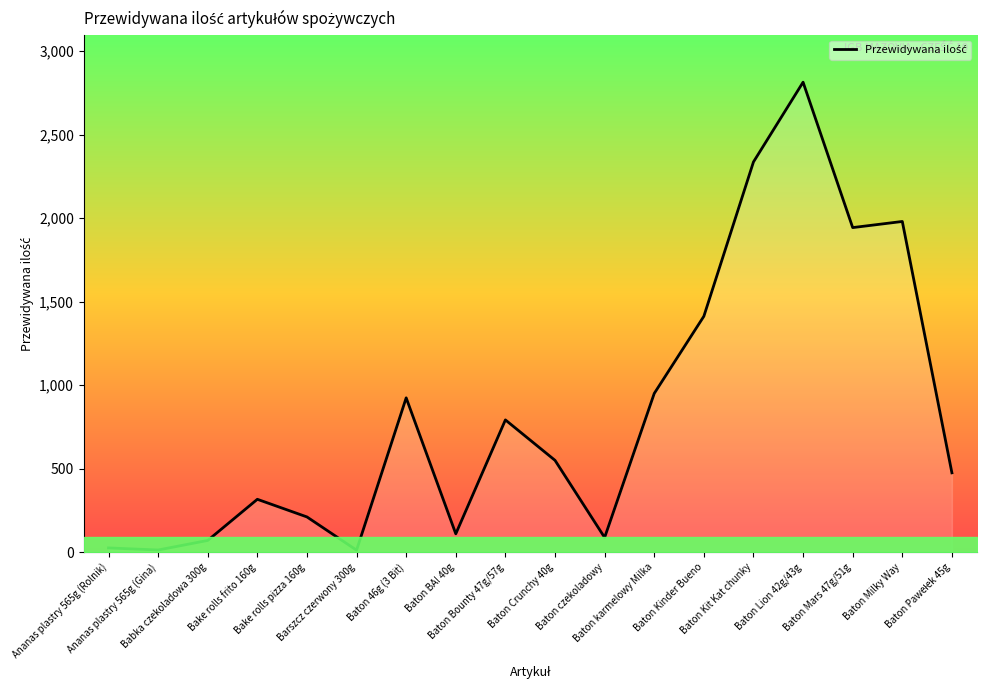

List the labels in order of value, smallest first.

Barszcz czerwony 300g, Ananas plastry 565g (Gina), Ananas plastry 565g (Rolnik), Babka czekoladowa 300g, Baton czekoladowy, Baton BA! 40g, Bake rolls pizza 160g, Bake rolls frito 160g, Baton Pawełek 45g, Baton Crunchy 40g, Baton Bounty 47g/57g, Baton 46g (3 Bit), Baton karmelowy Milka, Baton Kinder Bueno, Baton Mars 47g/51g, Baton Milky Way, Baton Kit Kat chunky, Baton Lion 42g/43g